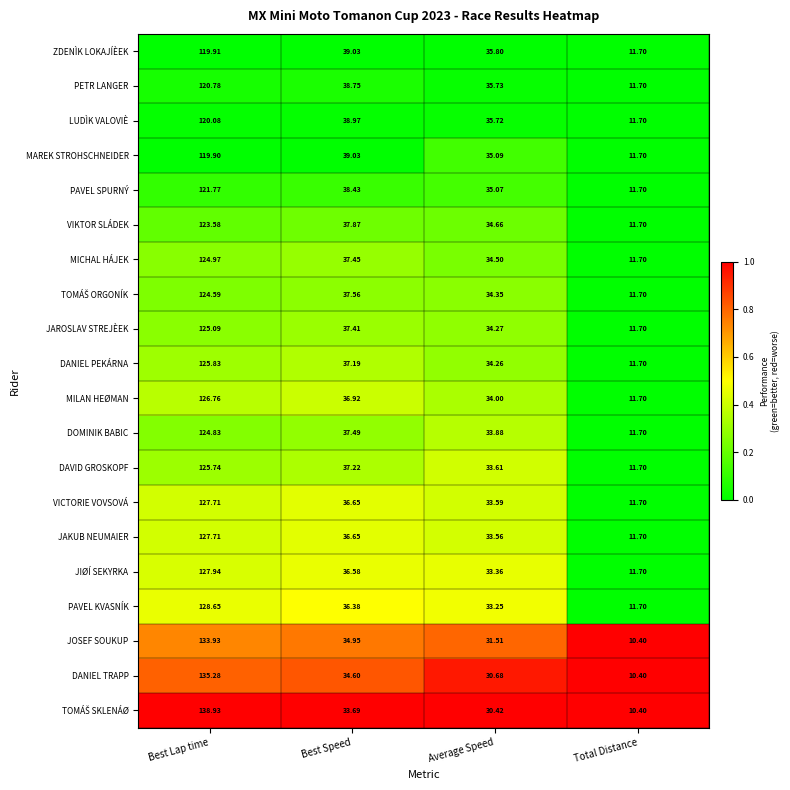

Count the number of data series in this chart.

20